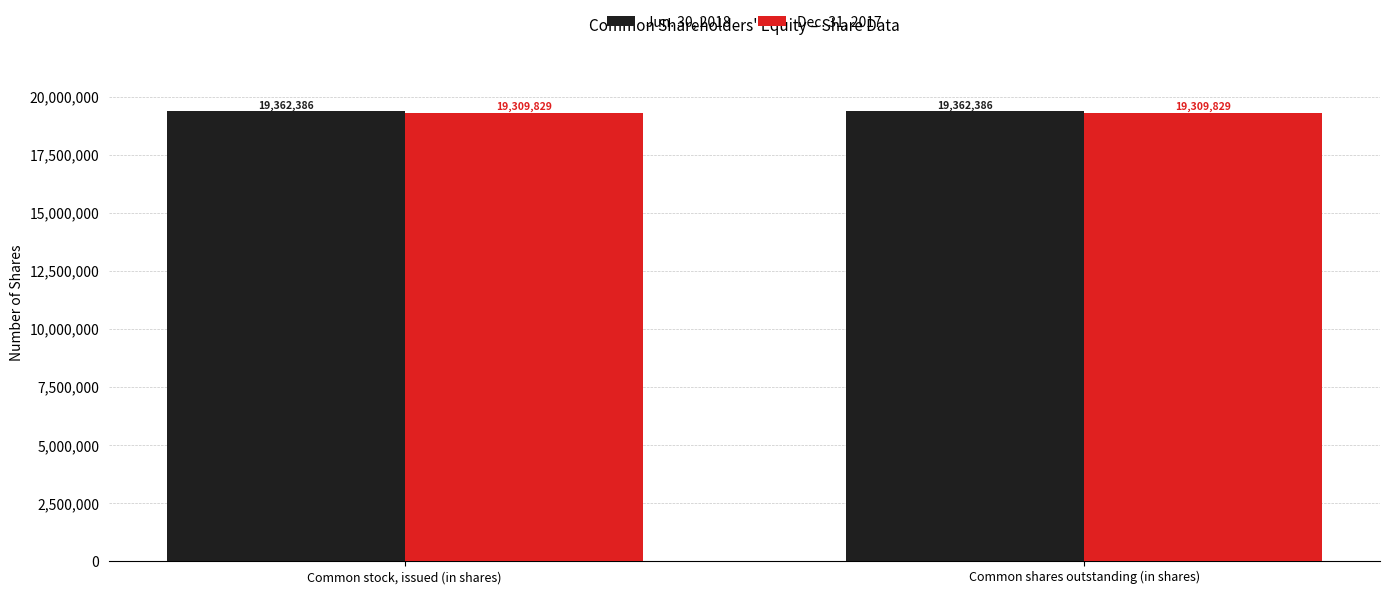

What is the average value of the Dec. 31, 2017 series?

19309829